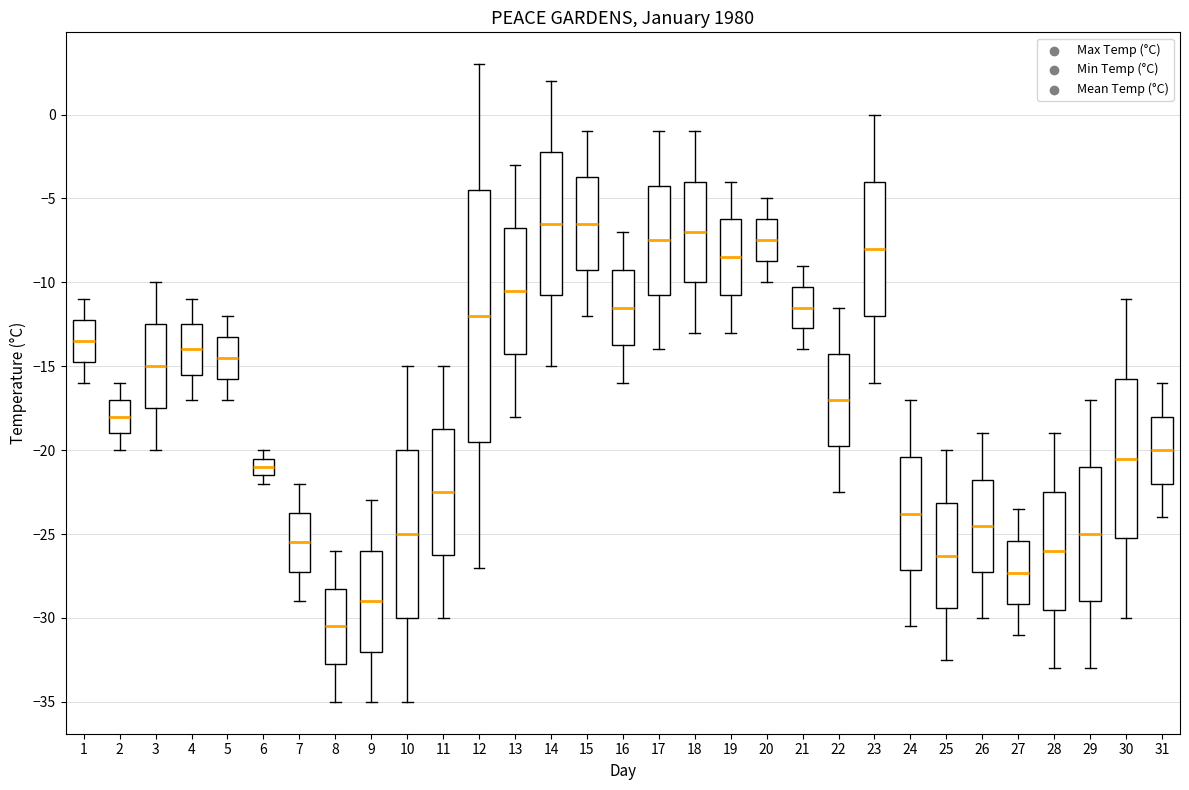

Where is the upper edge of the box at x = 10 on the y-axis? The values are not printed on the chart, so give them approximately, as read against the axis.

-20.0